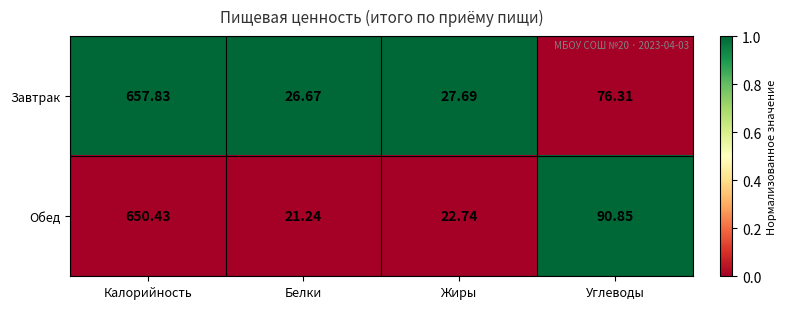

At which category is the sum across all series the highest?

Калорийность